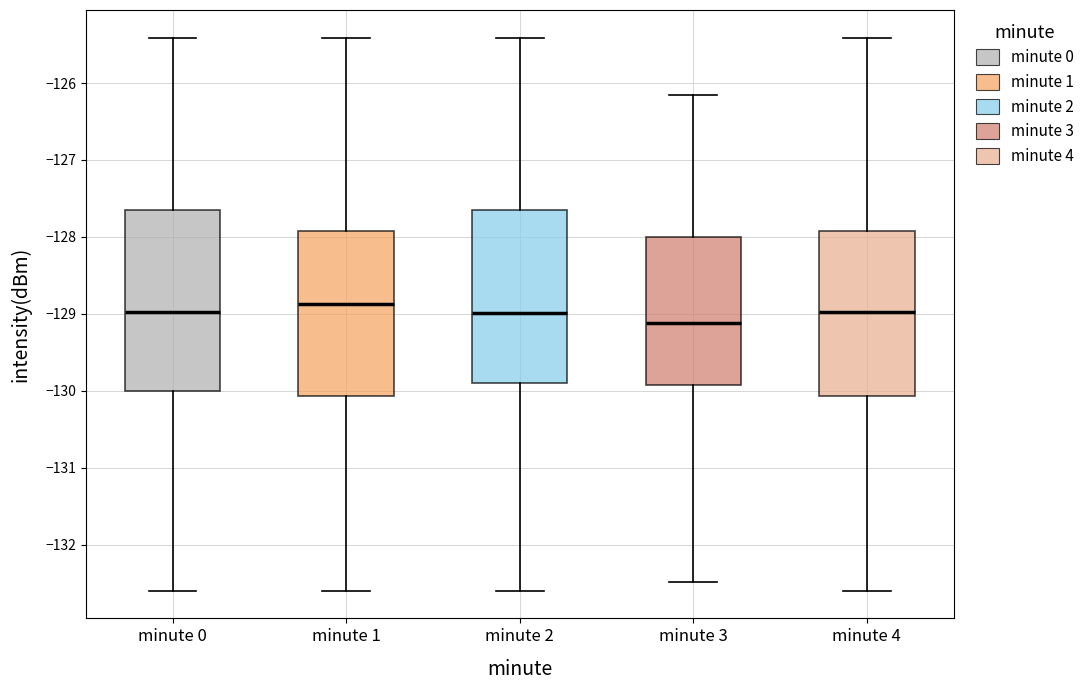

Which box is the tallest, from its lower edge to its upper edge?

minute 0